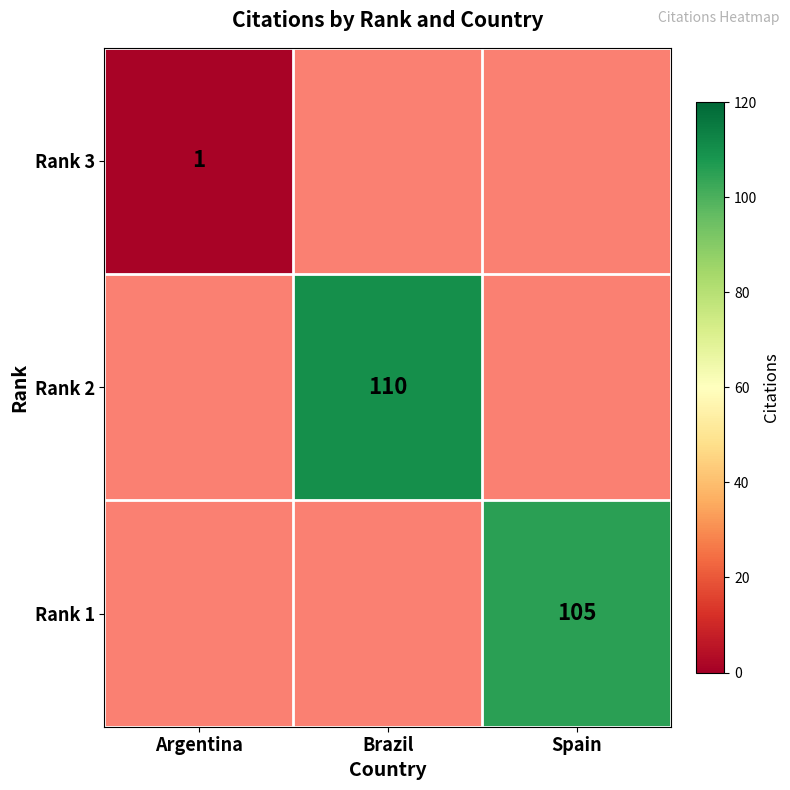

The Rank 1 series shows 105 at Spain. True or false?

True